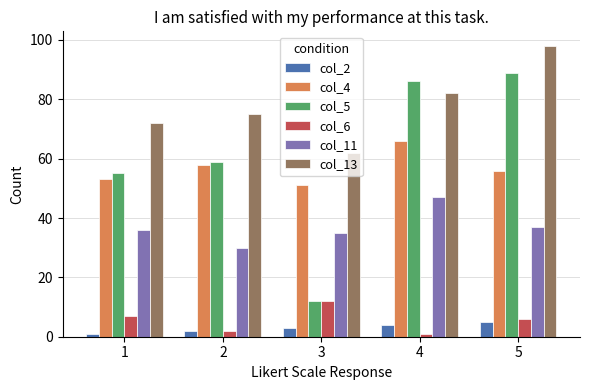

What value does the col_5 series have at 1?

55